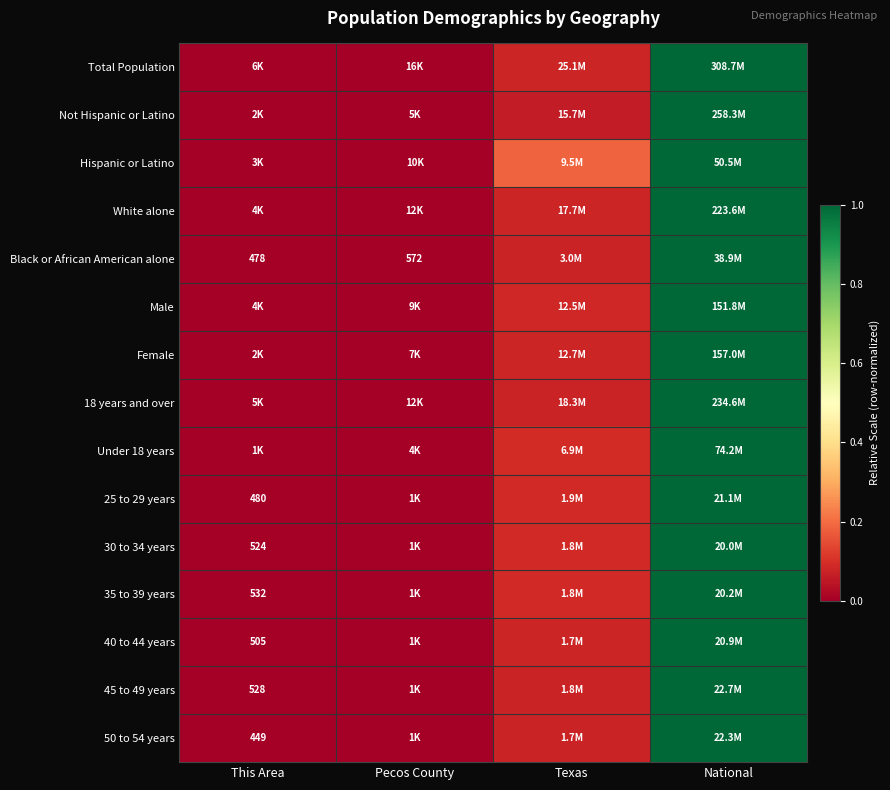

At how many categories does at least one series exceed 0?

3